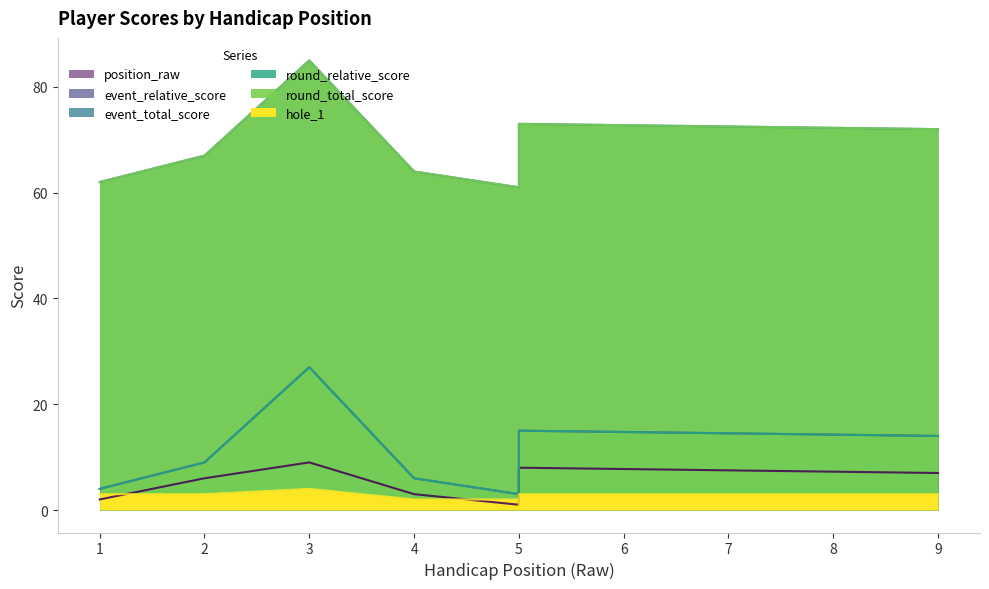

What is the difference between the second highest and second lowest values in the event_total_score series?

11